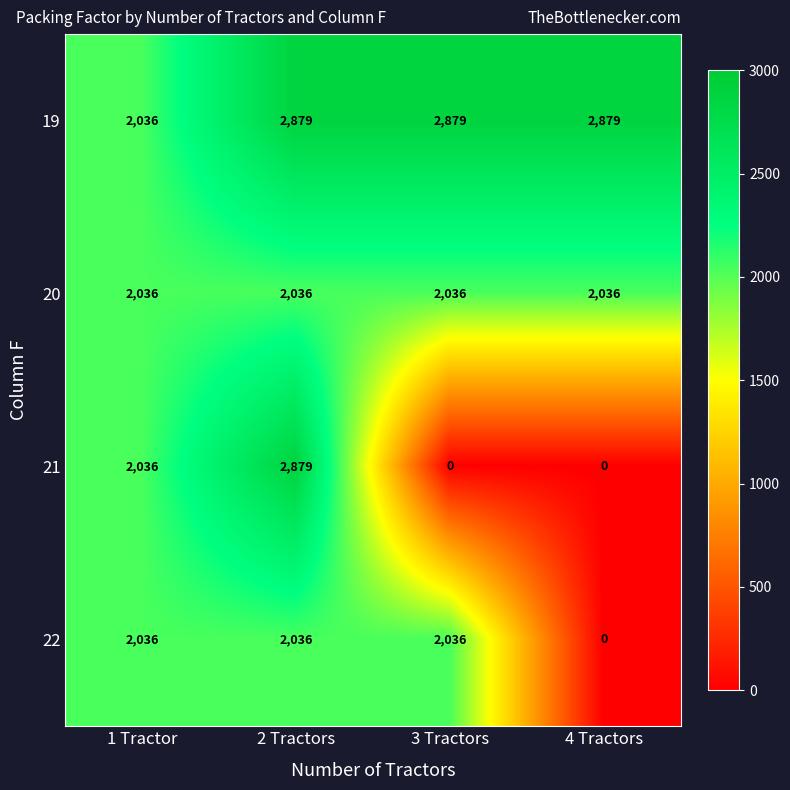

Between 1 Tractor and 3 Tractors, which series saw the biggest shift?

21